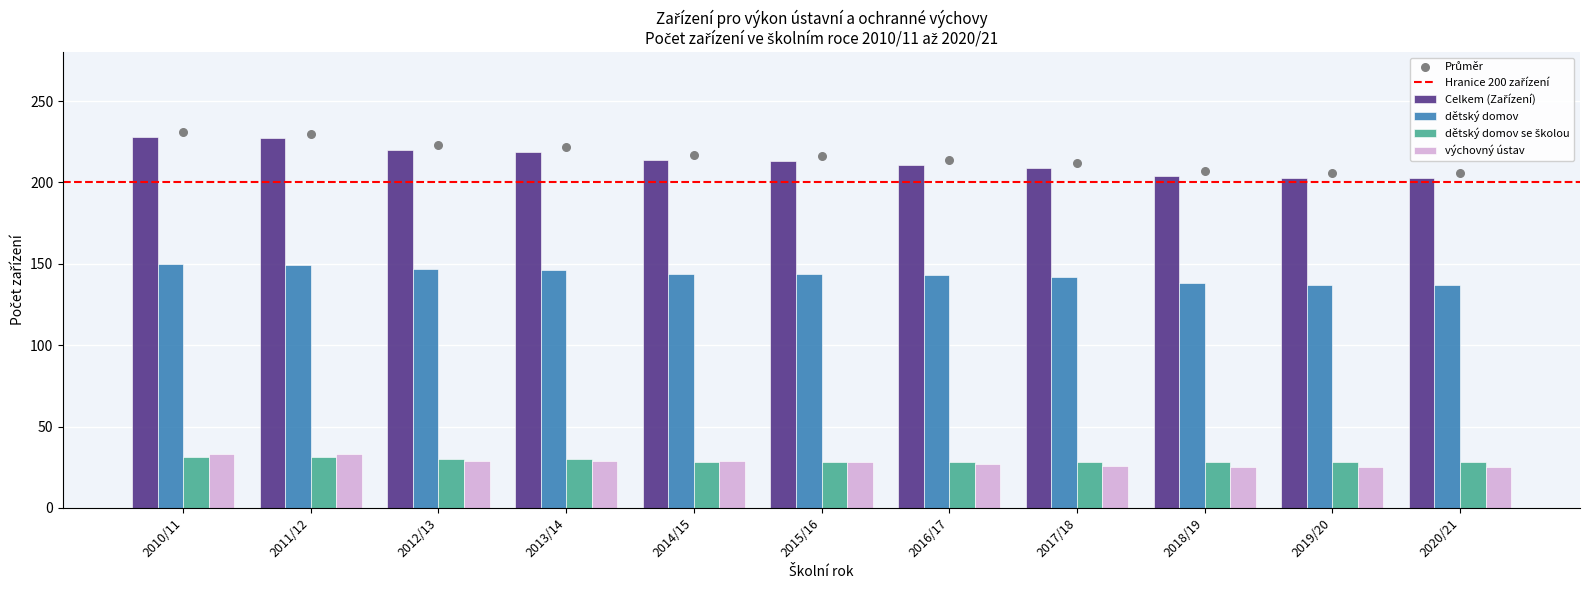

At which category is the sum across all series the highest?

2010/11